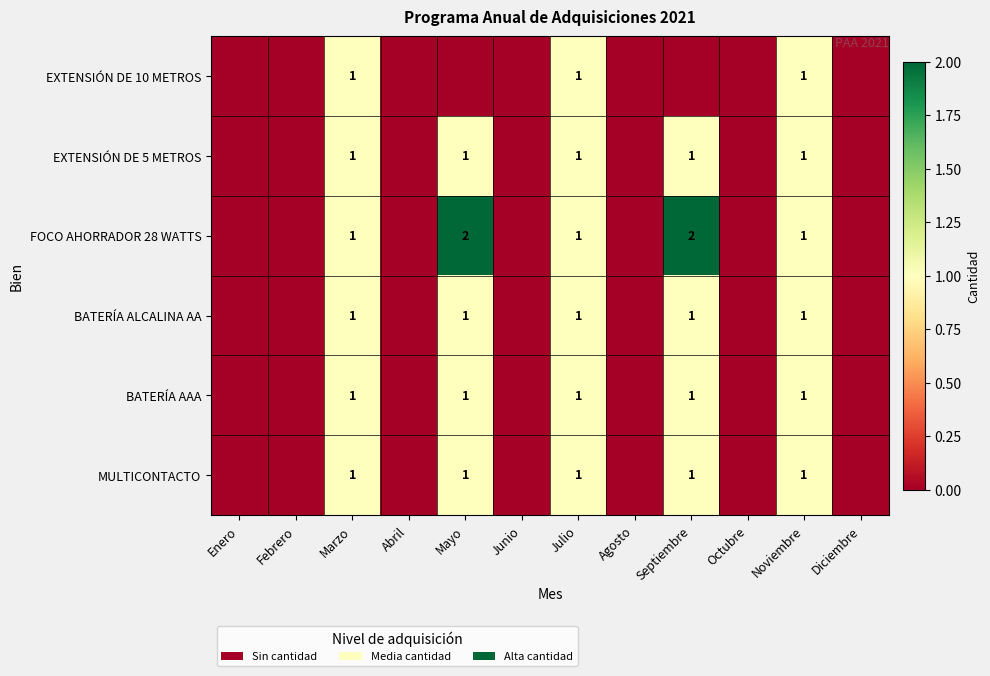

Is it true that BATERÍA AAA equals 1 at Noviembre?

True